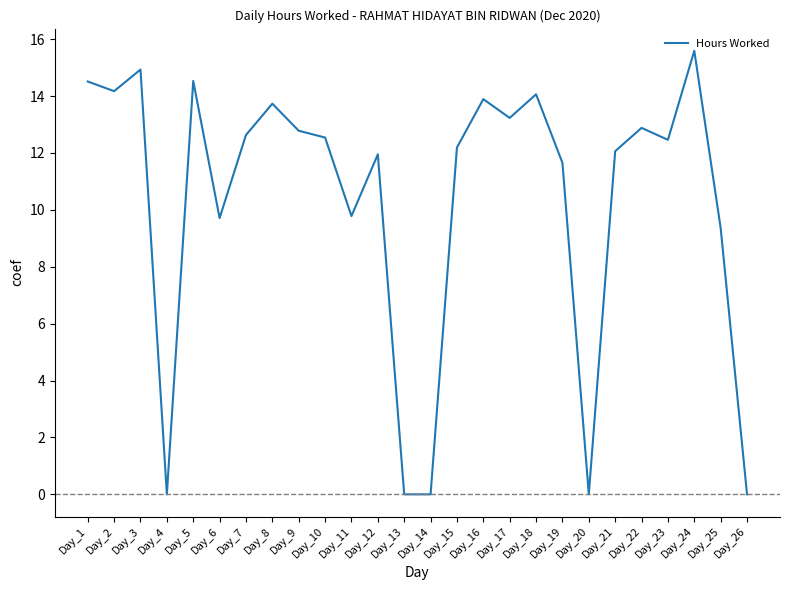

What is the difference between the values at Day_1 and Day_6?

4.8